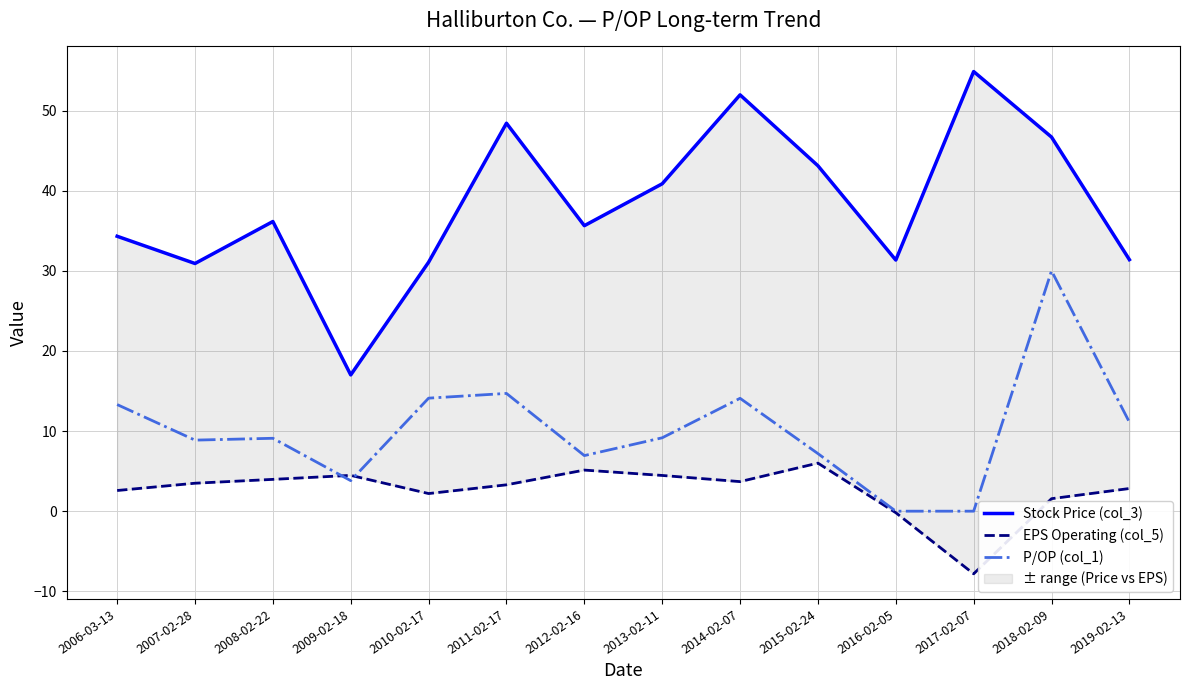

Which category has the lowest value across all series?

2017-02-07